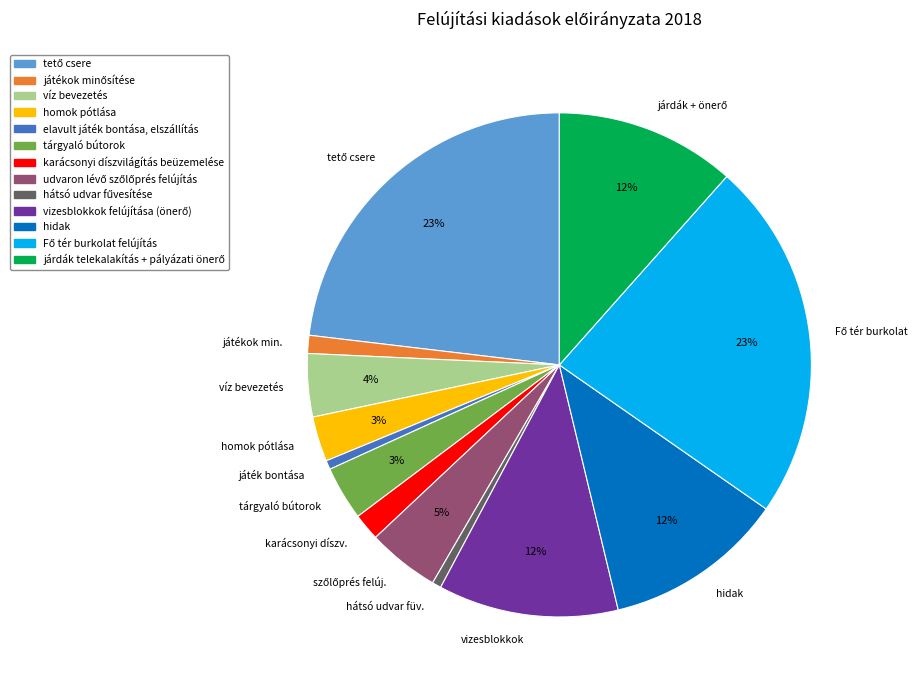

What percentage is the játék bontása slice, to the nearest percent?

1%